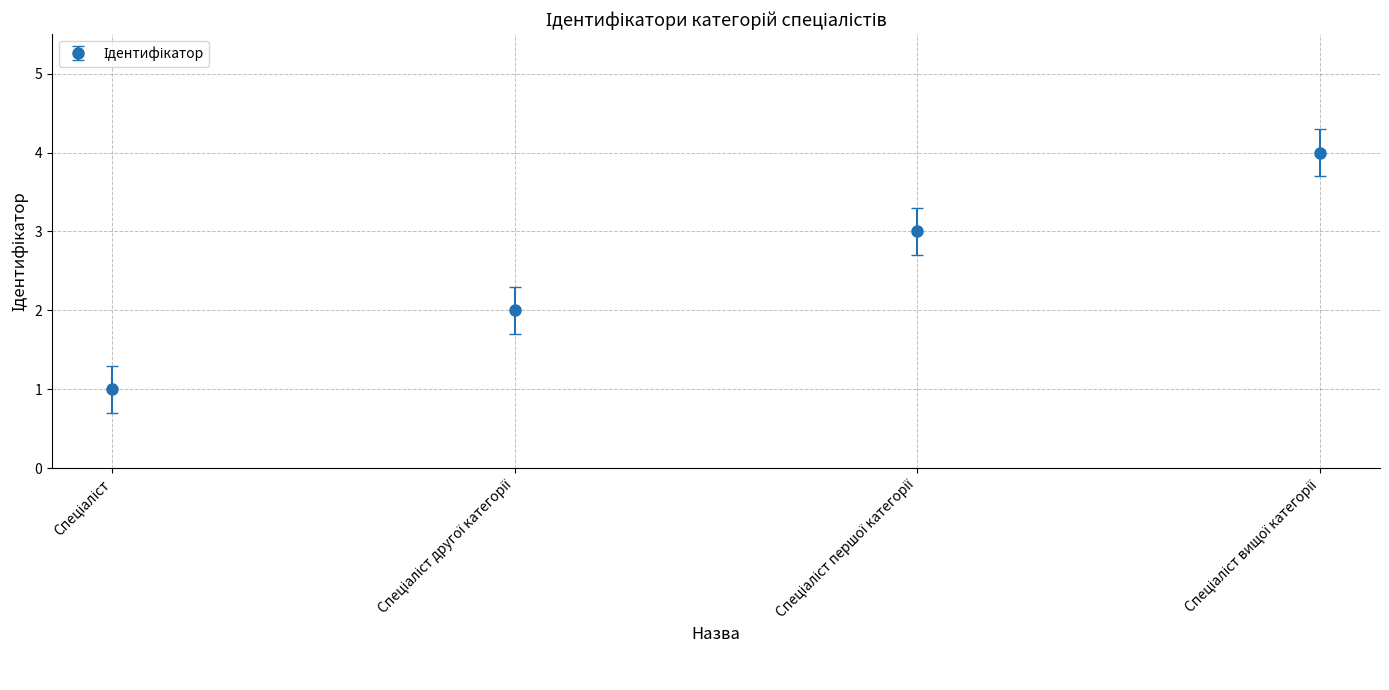

How many distinct data groups are displayed?

1